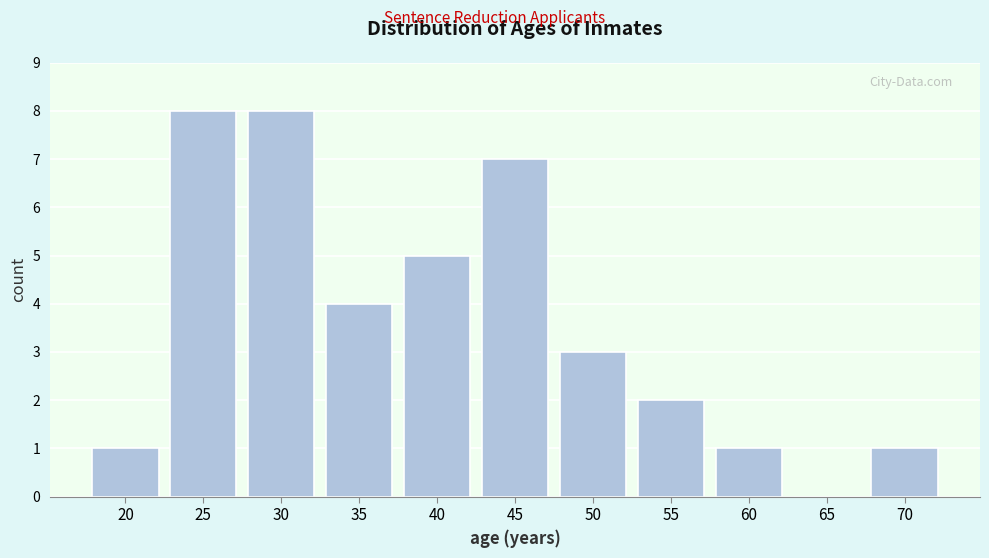

Reading left to right, what are all the values shown in this chart?

20=1	25=8	30=8	35=4	40=5	45=7	50=3	55=2	60=1	65=0	70=1